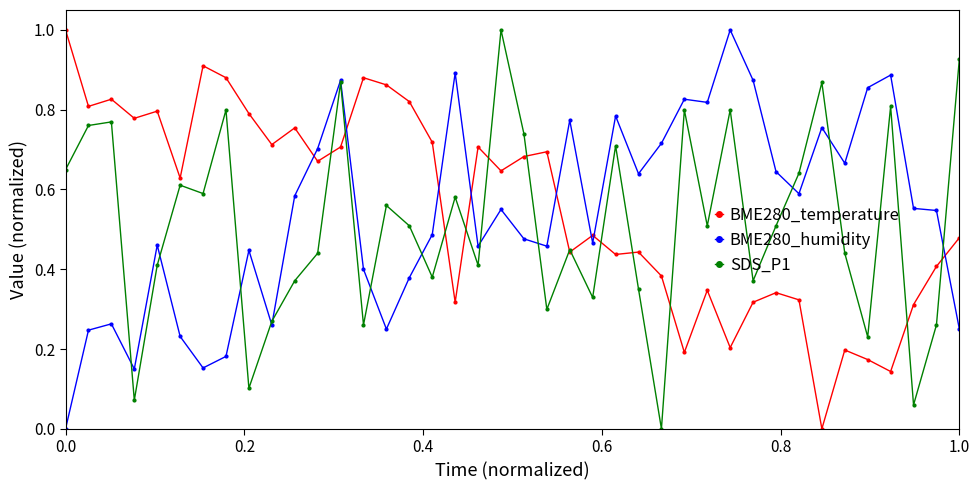

True or false: BME280_humidity and BME280_temperature intersect in this chart.

True